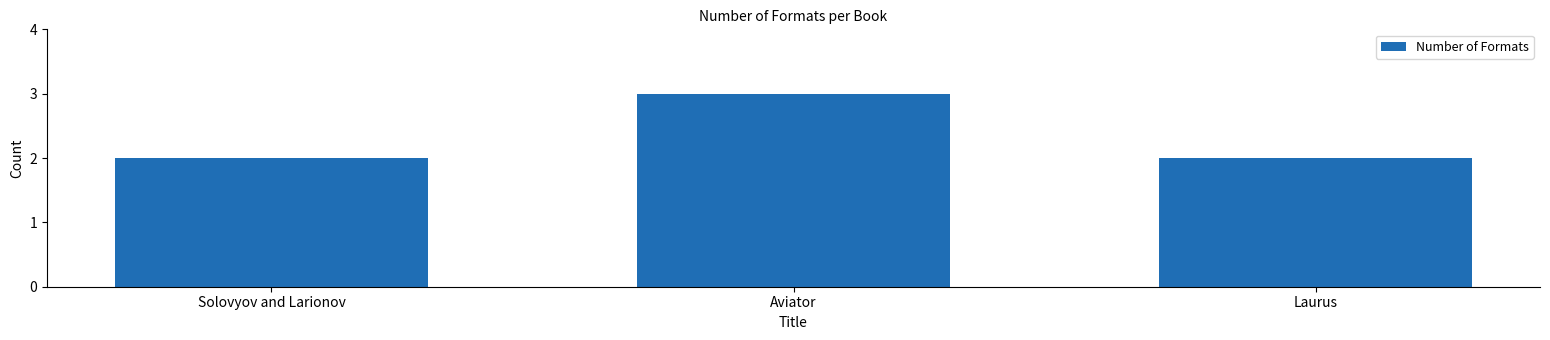

Reading left to right, transcribe all the data shown in this chart.

Solovyov and Larionov=2	Aviator=3	Laurus=2